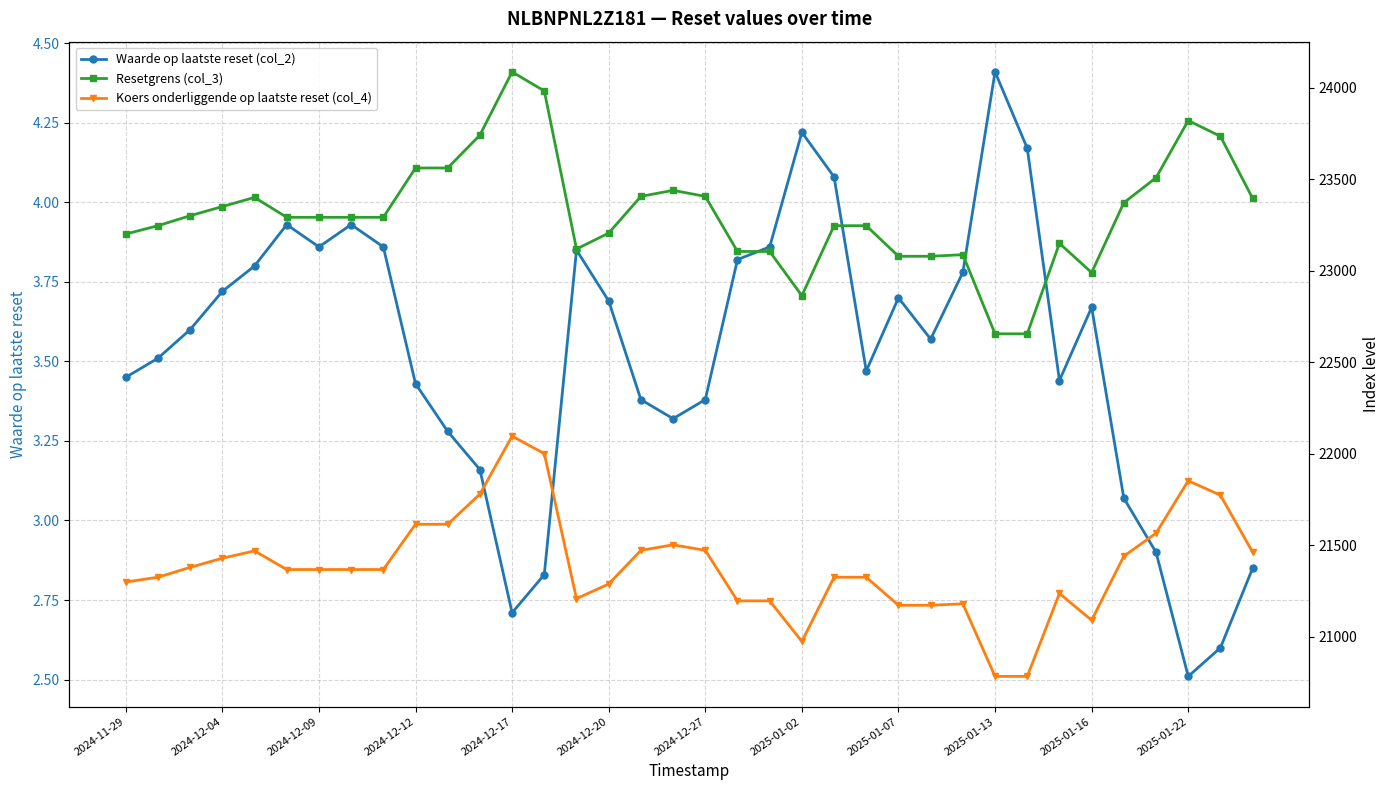

Reading left to right, extract all data points from this chart.

Waarde op laatste reset (col_2): 3.5	3.5	3.6	3.7	3.8	3.9	3.9	3.9	3.9	3.4	3.3	3.2	2.7	2.8	3.9	3.7	3.4	3.3	3.4	3.8	3.9	4.2	4.1	3.5	3.7	3.6	3.8	4.4	4.2	3.4	3.7	3.1	2.9	2.5	2.6	2.9
Resetgrens (col_3): 23200.0	23245.5	23300.0	23350.0	23400.0	23291.3	23291.3	23291.3	23291.3	23560.6	23560.6	23740.5	24085.4	23981.2	23118.2	23205.2	23405.6	23438.5	23405.6	23104.8	23104.8	22863.4	23245.5	23245.5	23078.6	23078.6	23087.3	22655.3	22655.3	23149.3	22989.5	23370.9	23507.5	23819.8	23733.7	23394.7
Koers onderliggende op laatste reset (col_4): 21300.0	21326.2	21380.0	21430.0	21470.0	21368.2	21368.2	21368.2	21368.2	21615.3	21615.3	21780.3	22096.7	22001.1	21209.3	21289.2	21473.0	21503.2	21473.0	21197.1	21197.1	20975.6	21326.2	21326.2	21173.0	21173.0	21181.0	20784.7	20784.7	21237.9	21091.3	21441.2	21566.5	21853.0	21774.0	21463.0